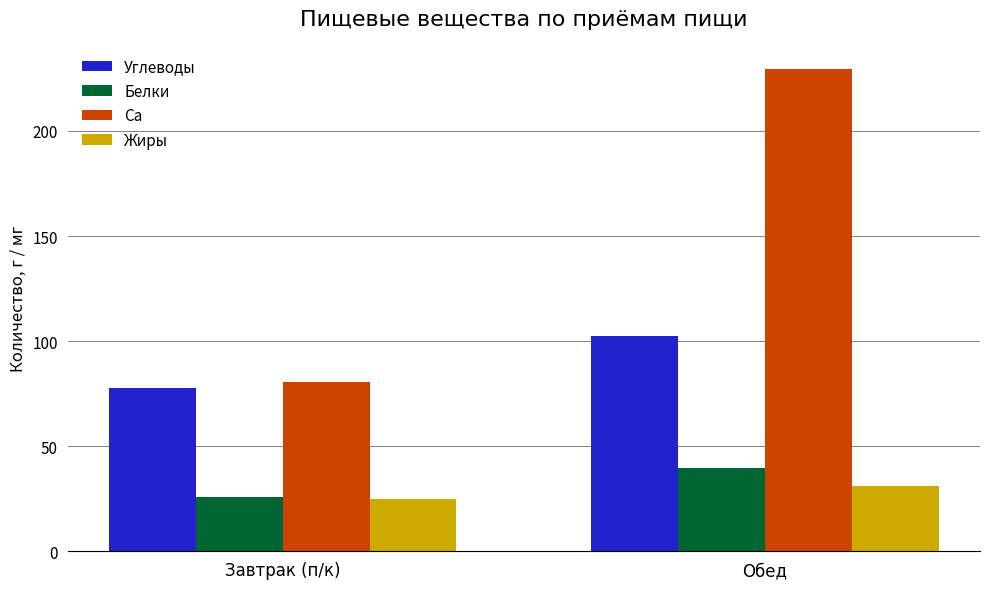

What are all the series names shown in the legend?

Углеводы, Белки, Ca, Жиры